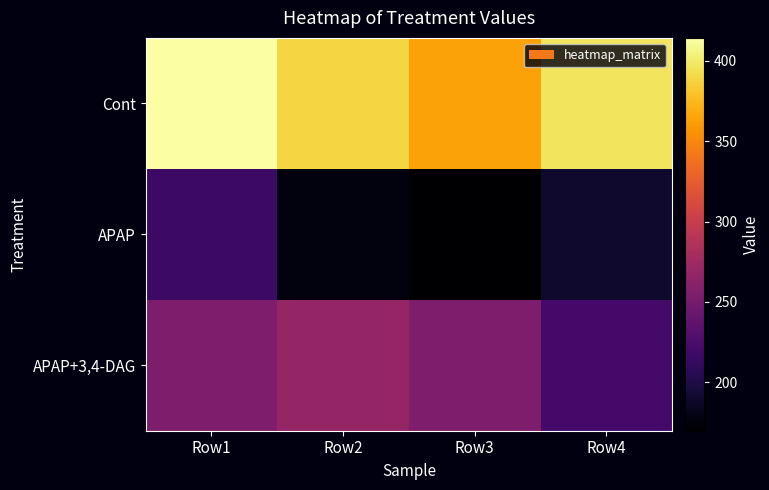

Which series has the widest spread of values?

Cont